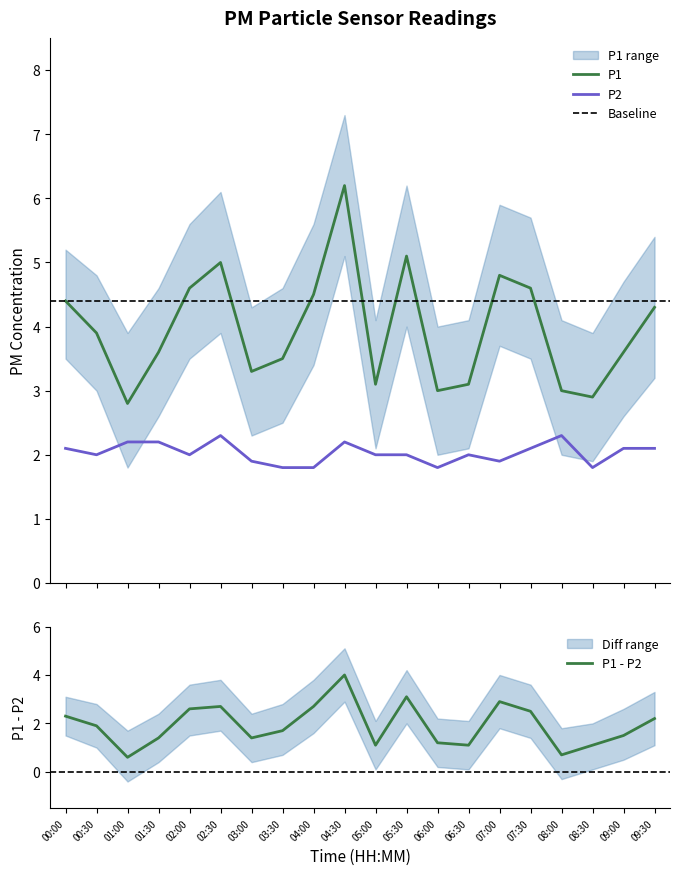

What is the label of the 20th point from the right?

00:00